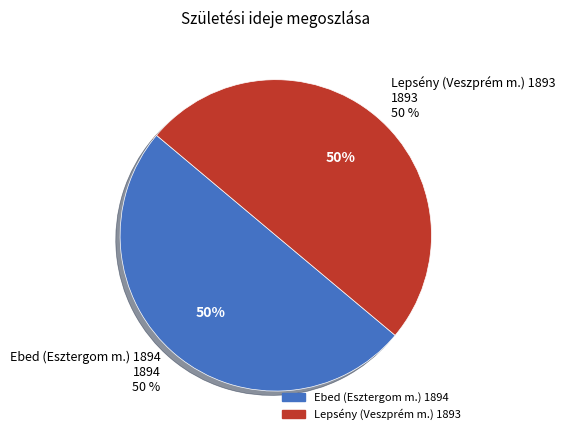

Combined, do Ebed (Esztergom m.) 1894 and Lepsény (Veszprém m.) 1893 account for over 50%?

Yes